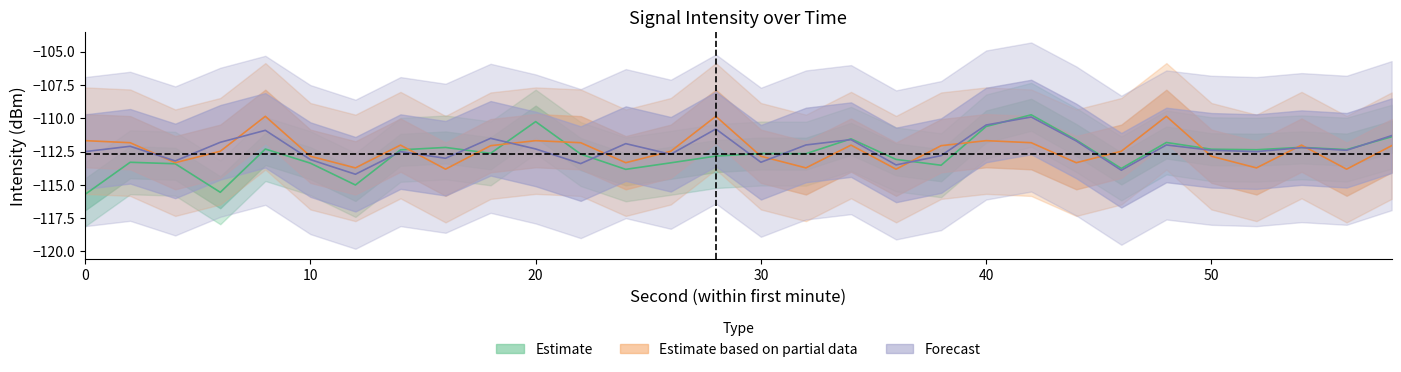

Reading left to right, extract all data points from this chart.

Estimate: 0=-115.7	2=-113.3	4=-113.4	6=-115.6	8=-112.3	10=-113.4	12=-115.0	14=-112.4	16=-112.2	18=-112.6	20=-110.2	22=-112.7	24=-113.8	26=-113.3	28=-112.8	30=-112.6	32=-112.7	34=-111.5	36=-113.1	38=-113.5	40=-110.6	42=-109.7	44=-111.6	46=-113.8	48=-111.8	50=-112.3	52=-112.4	54=-112.2	56=-112.4	58=-111.4
Estimate based on partial data: 0=-111.7	2=-111.8	4=-113.3	6=-112.5	8=-109.8	10=-112.8	12=-113.7	14=-112.0	16=-113.8	18=-112.1	20=-111.7	22=-111.8	24=-113.3	26=-112.5	28=-109.8	30=-112.8	32=-113.7	34=-112.0	36=-113.8	38=-112.1	40=-111.7	42=-111.8	44=-113.3	46=-112.5	48=-109.8	50=-112.8	52=-113.7	54=-112.0	56=-113.8	58=-112.1
Forecast: 0=-112.5	2=-112.1	4=-113.2	6=-111.8	8=-110.9	10=-113.1	12=-114.2	14=-112.5	16=-113.0	18=-111.5	20=-112.3	22=-113.4	24=-111.9	26=-112.7	28=-110.8	30=-113.3	32=-112.0	34=-111.6	36=-113.5	38=-112.8	40=-110.5	42=-109.9	44=-111.7	46=-113.9	48=-112.0	50=-112.4	52=-112.5	54=-112.2	56=-112.4	58=-111.3